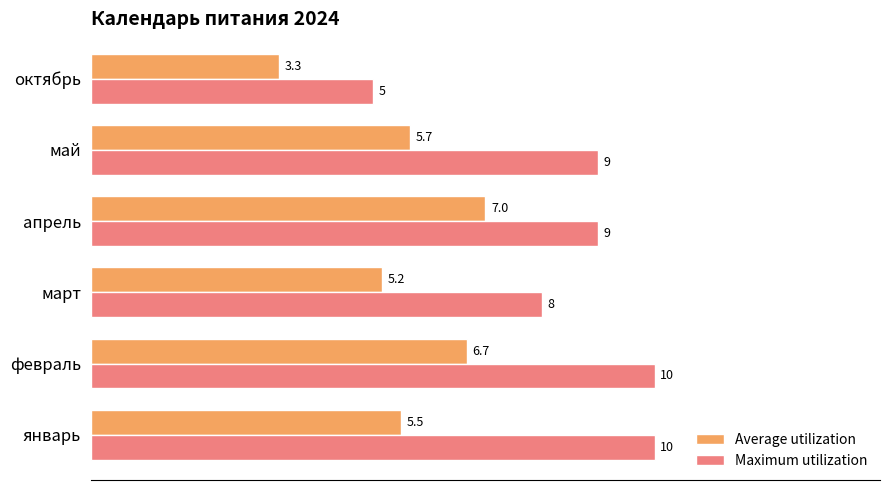

Rank the series by their average value, from lowest to highest.

Average utilization, Maximum utilization